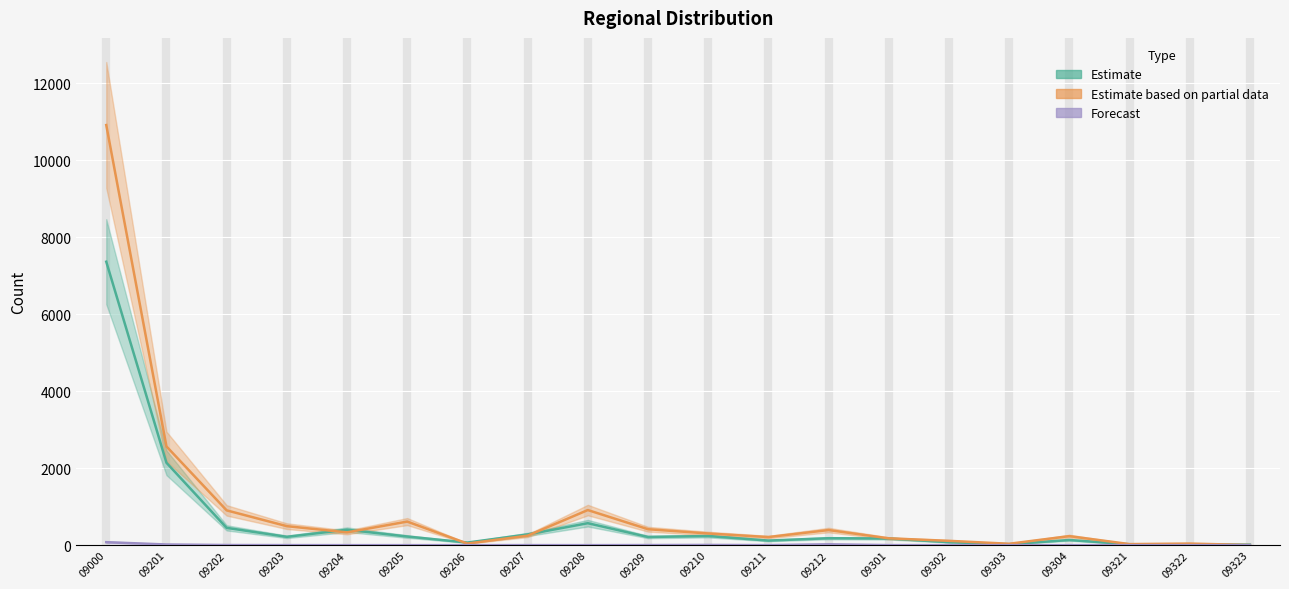

What is the sum of the Col_C (Forecast) values at 09203 and 09202?

4